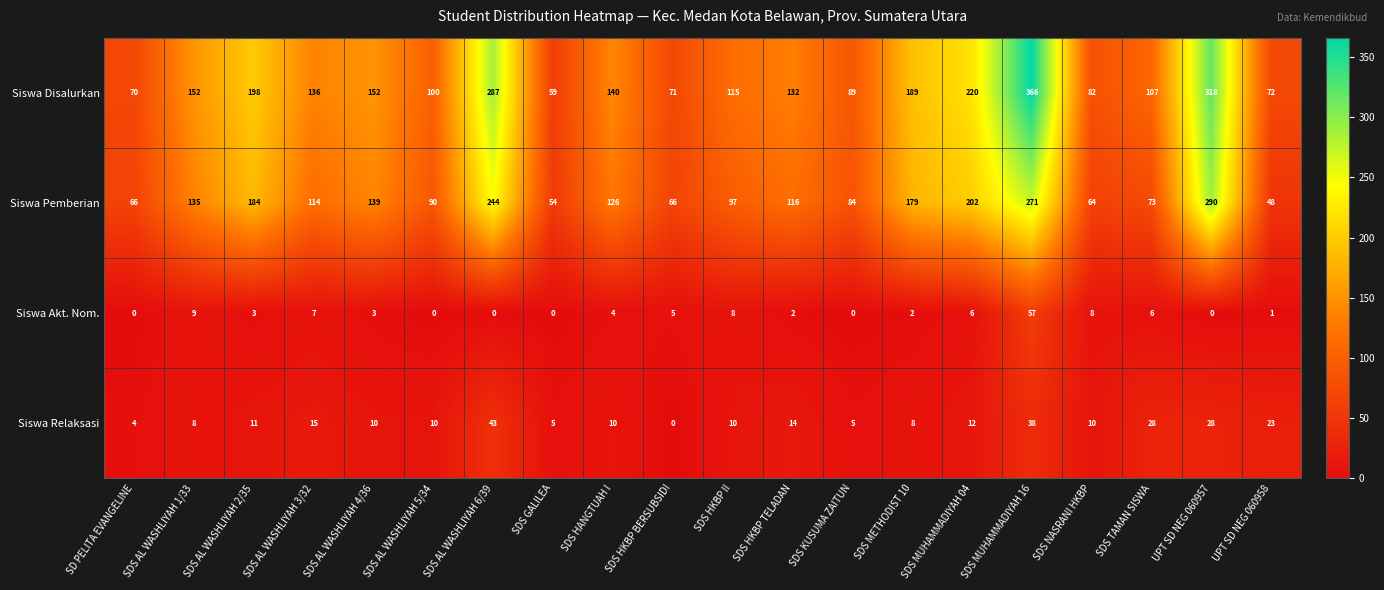

Which label corresponds to the largest value in the chart?

SDS MUHAMMADIYAH 16